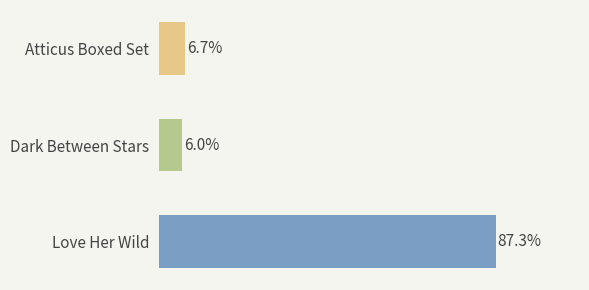

At which category does the chart reach its peak across all series?

Love Her Wild